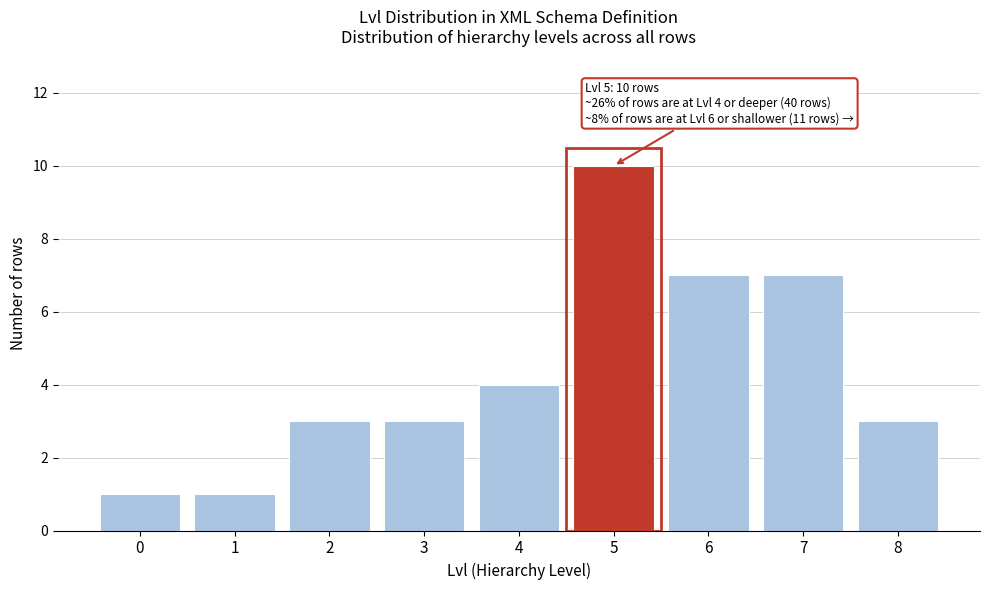

Reading right to left, what are all the values shown in this chart?

8=3	7=7	6=7	5=10	4=4	3=3	2=3	1=1	0=1